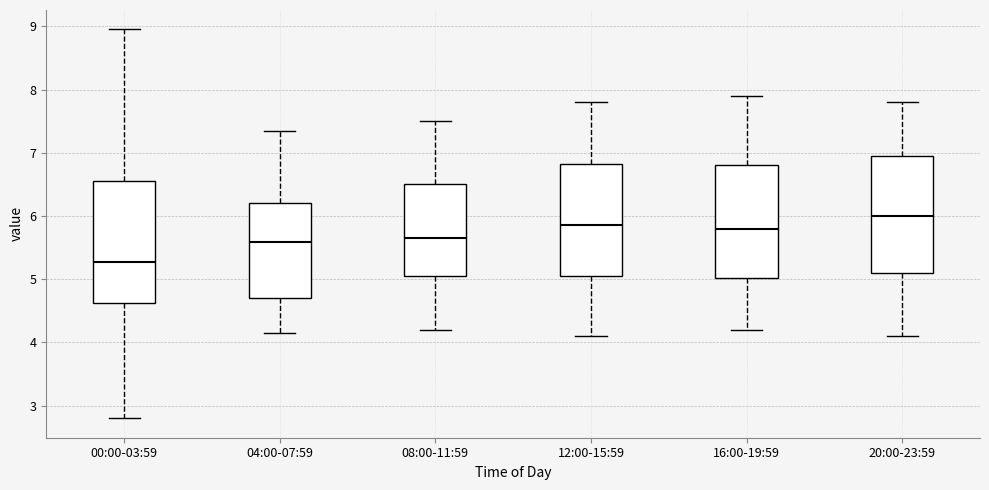

Which box has the highest median line?

20:00-23:59